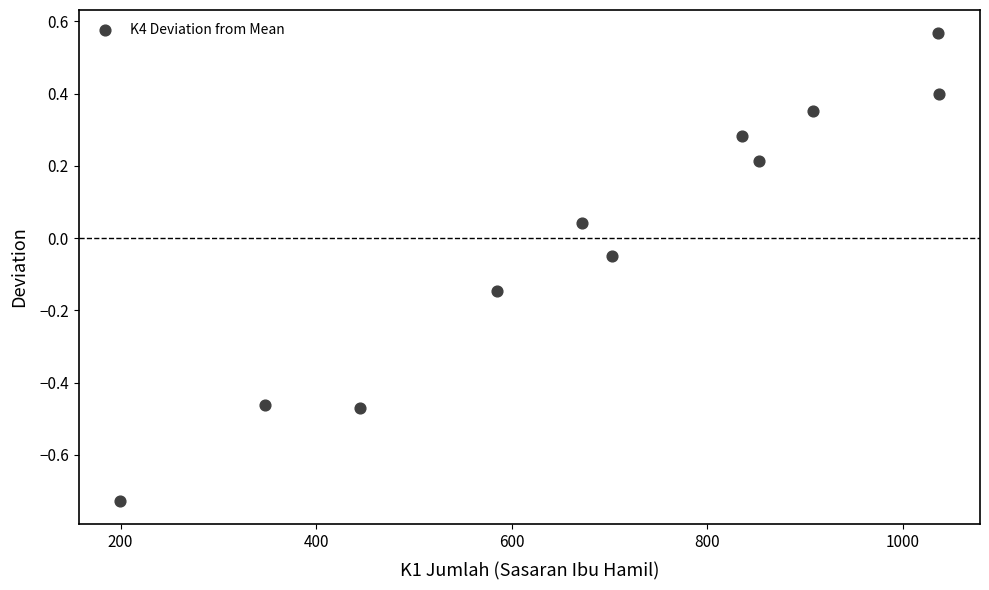

What is the range of X values (max minus min)?

838.0